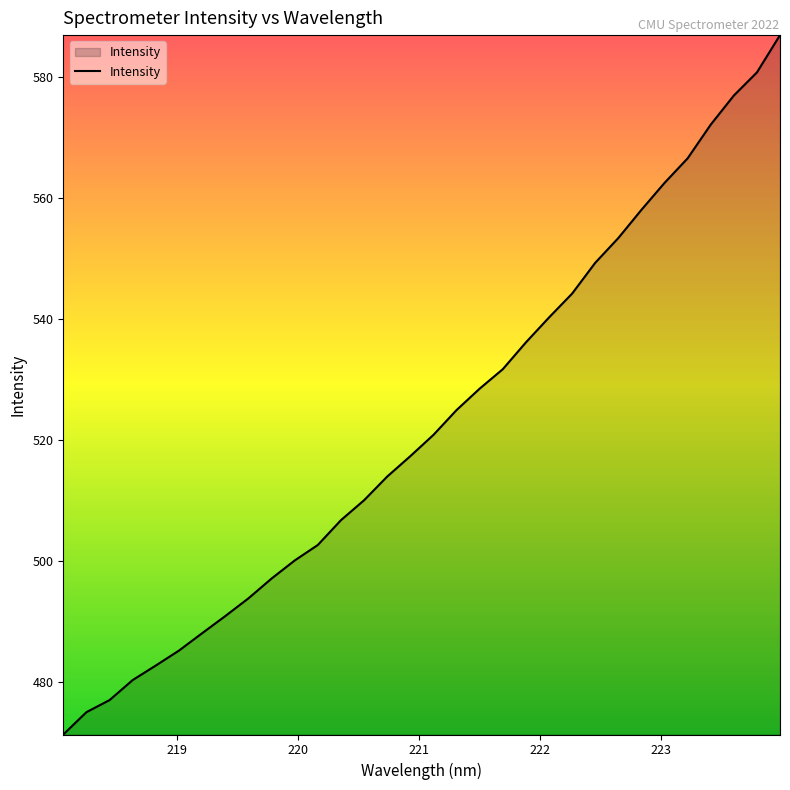

What is the difference between the maximum and minimum values?

115.5